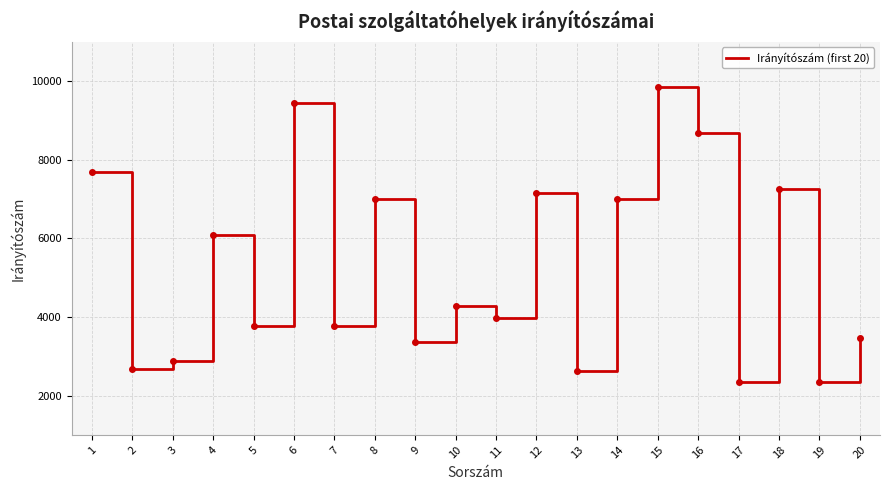

Between 12 and 2, which is larger?

12